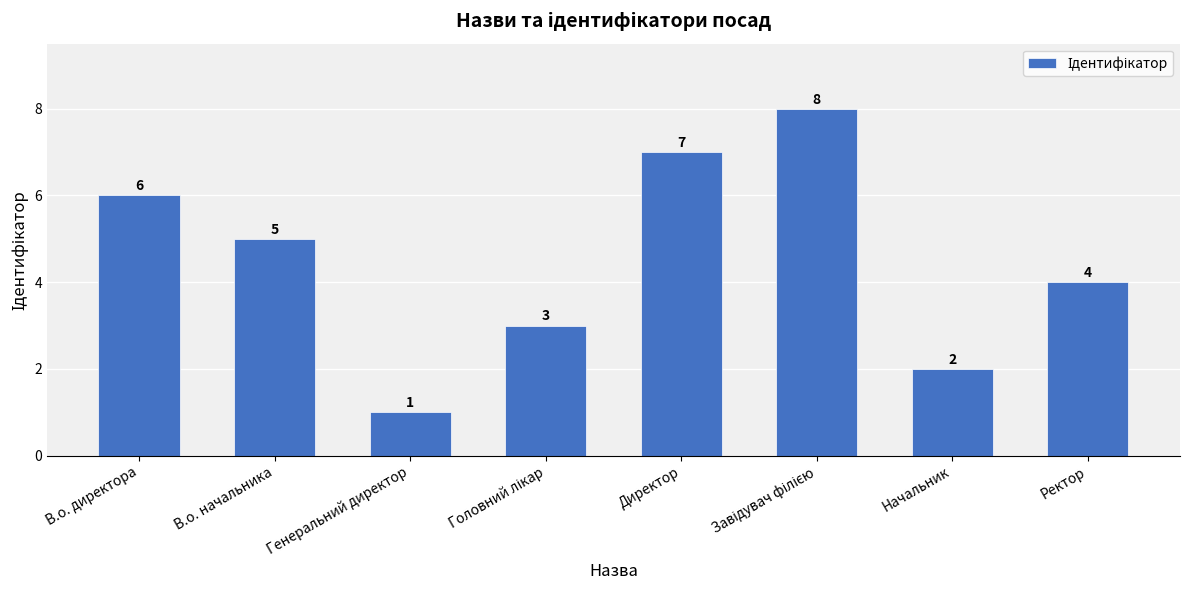

At which label is the value closest to 4?

Ректор